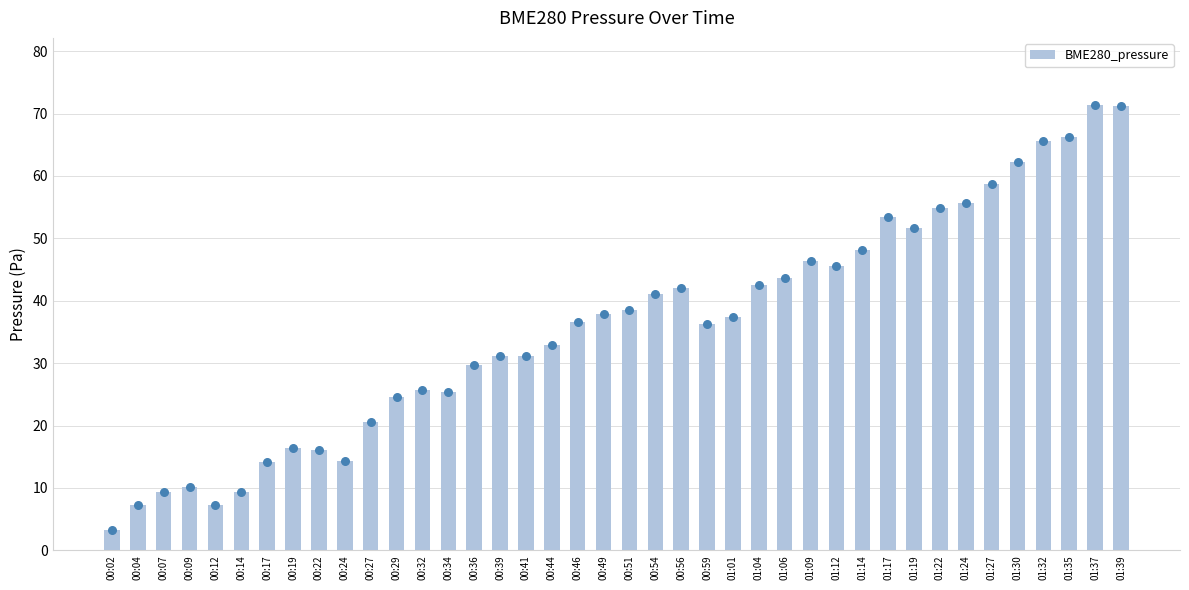

What is the ratio of the value at 00:22 to the value at 01:14?

0.3